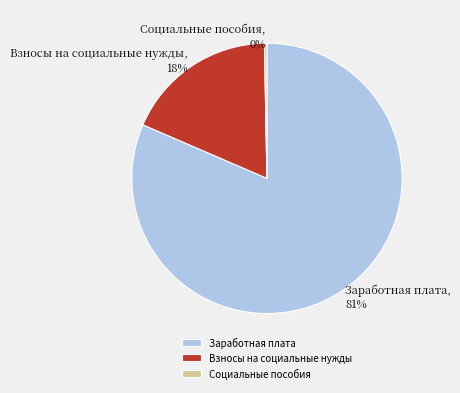

What percentage is the Взносы на социальные нужды slice, to the nearest percent?

18%